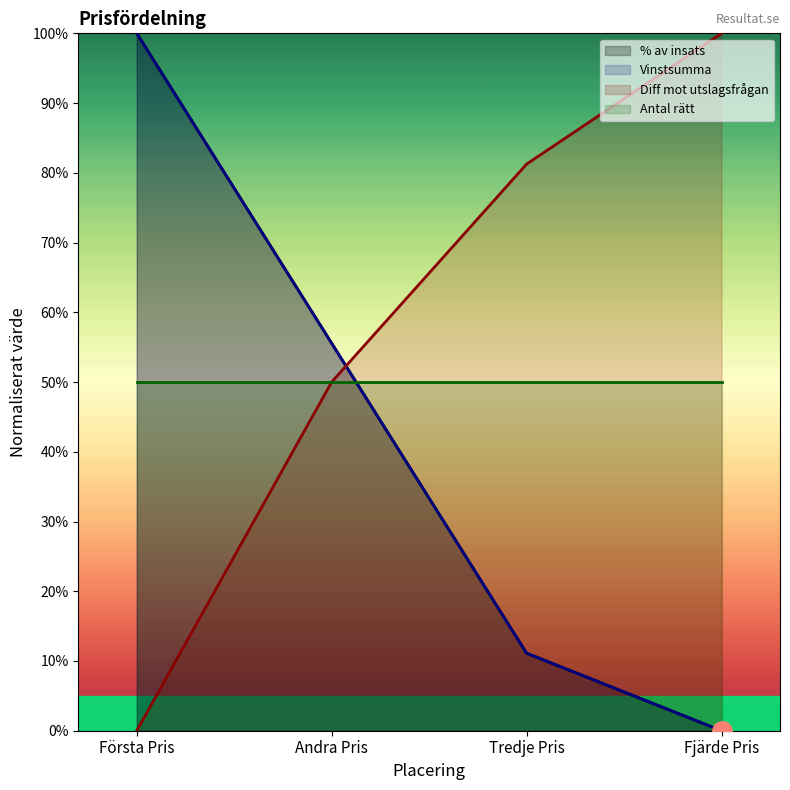

Does the chart have visible grid lines?

No